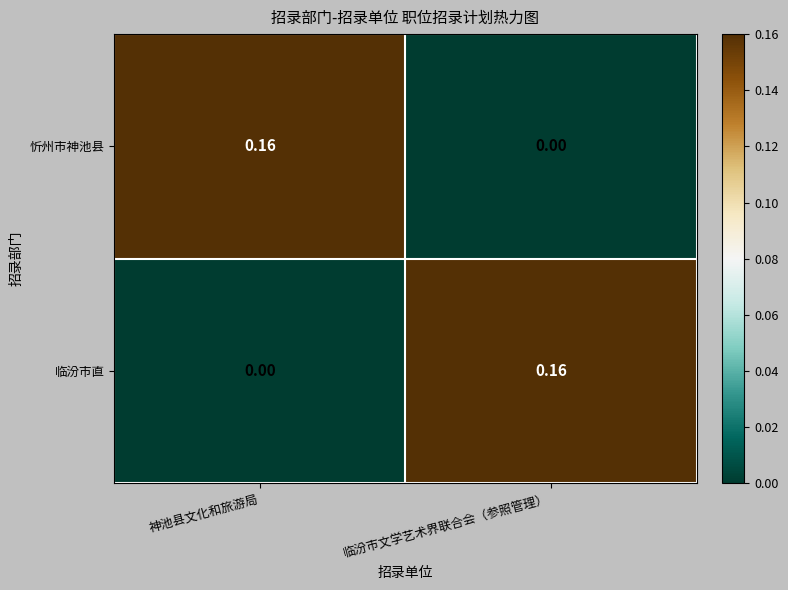

Which category has the lowest value in the 忻州市神池县 series?

临汾市文学艺术界联合会（参照管理）